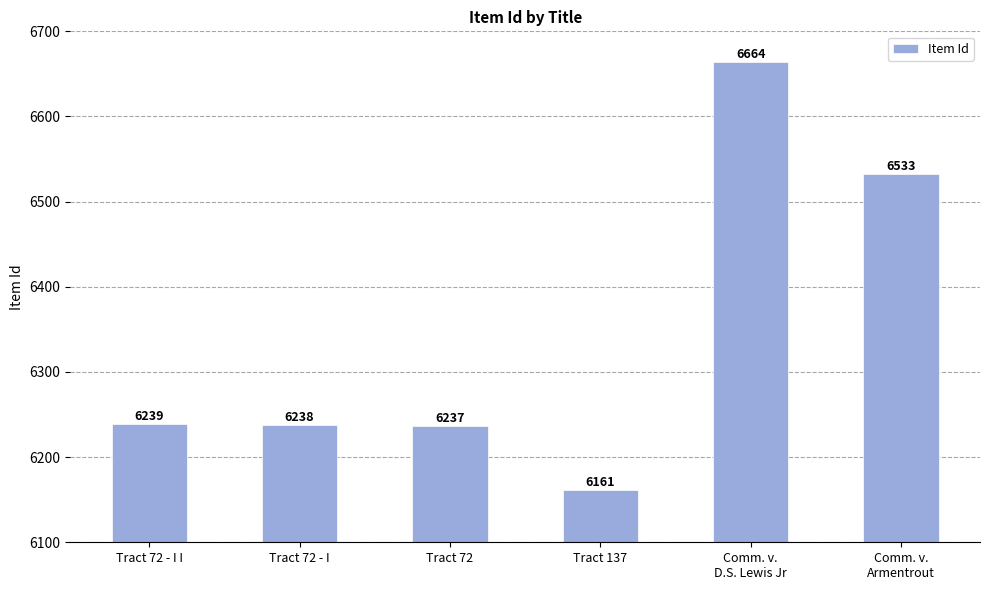

What is the difference between the values at Tract 72 - I and Comm. v.
Armentrout?

295